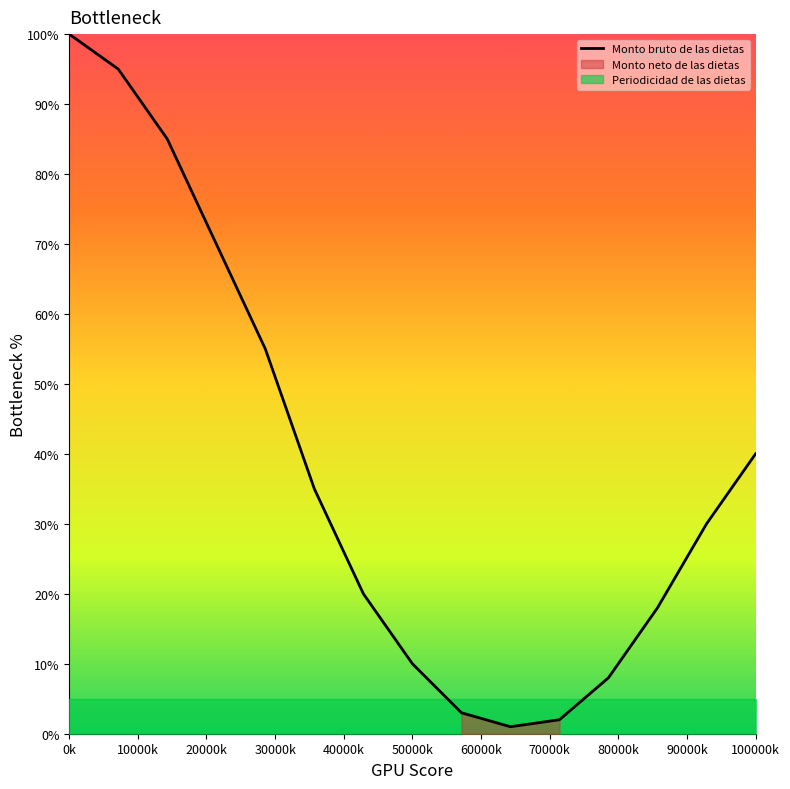

Which category has the highest value in the Monto bruto de las dietas series?

0k